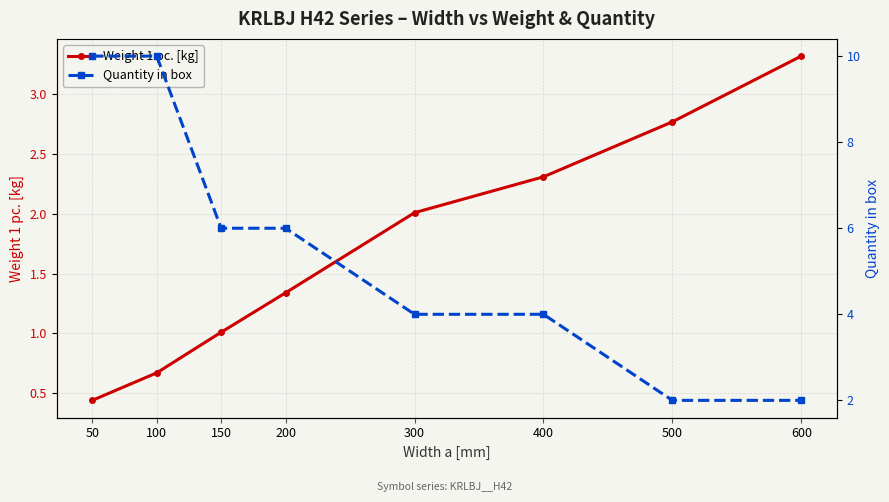

At which category is the sum across all series the highest?

100